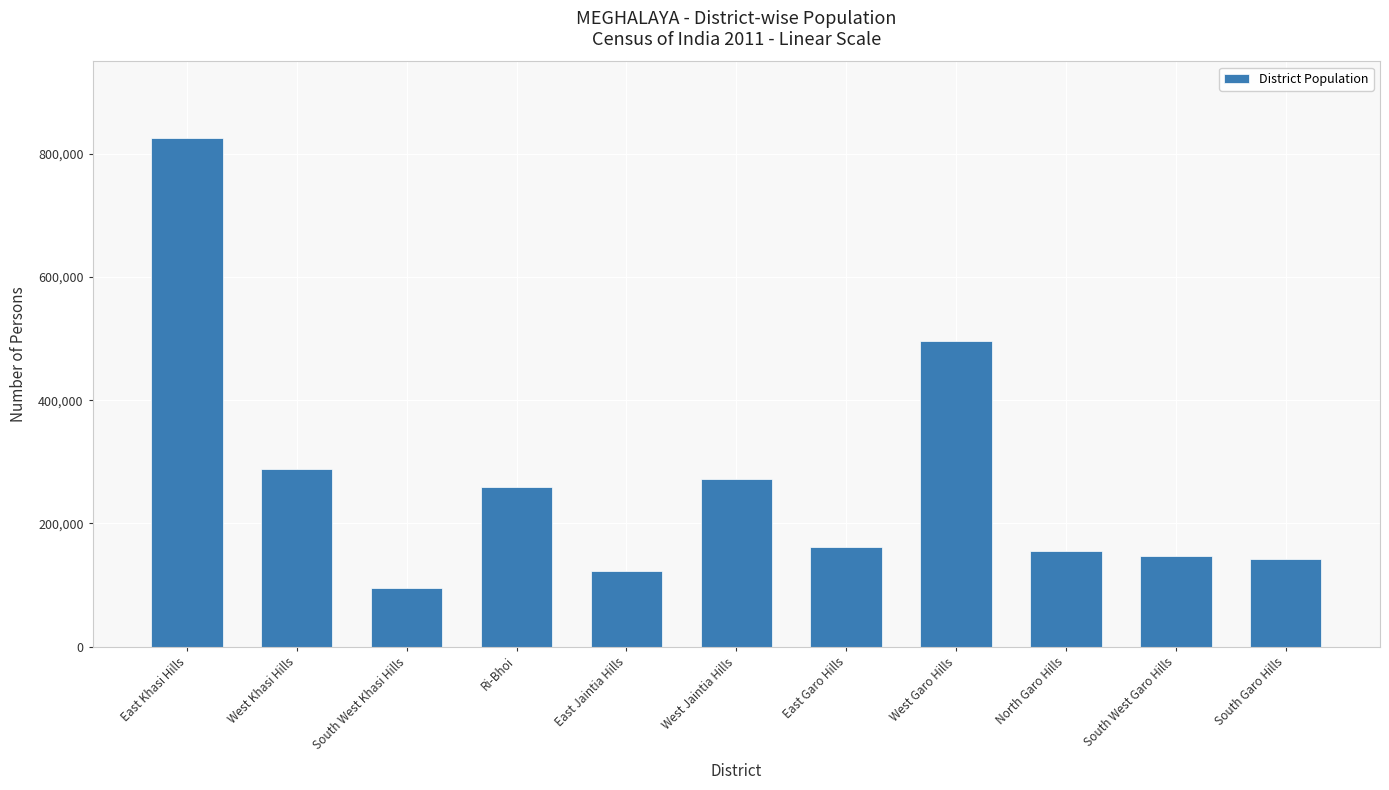

What is the label of the 9th bar from the left?

North Garo Hills